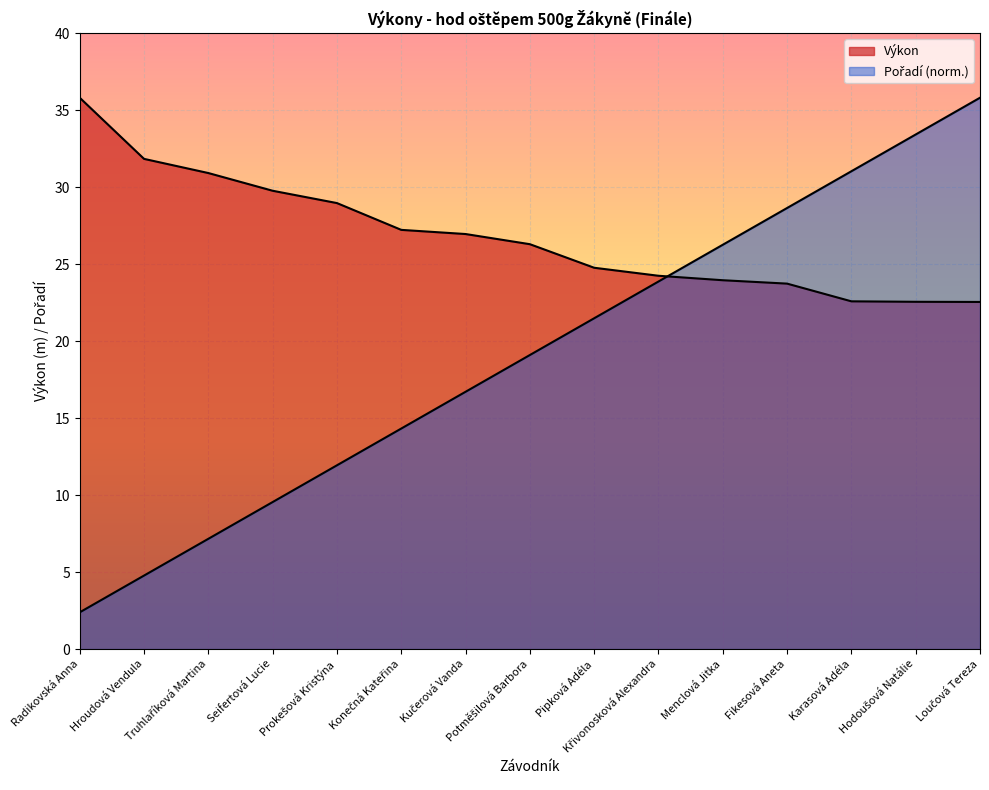

What is the average value of the Pořadí series?

19.1